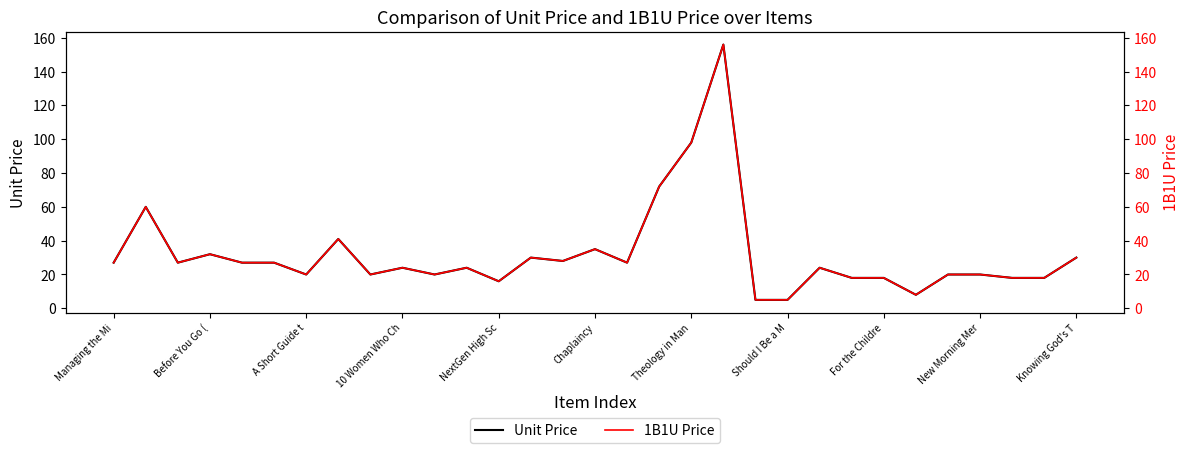

What is the average value of the Unit Price series?

32.1